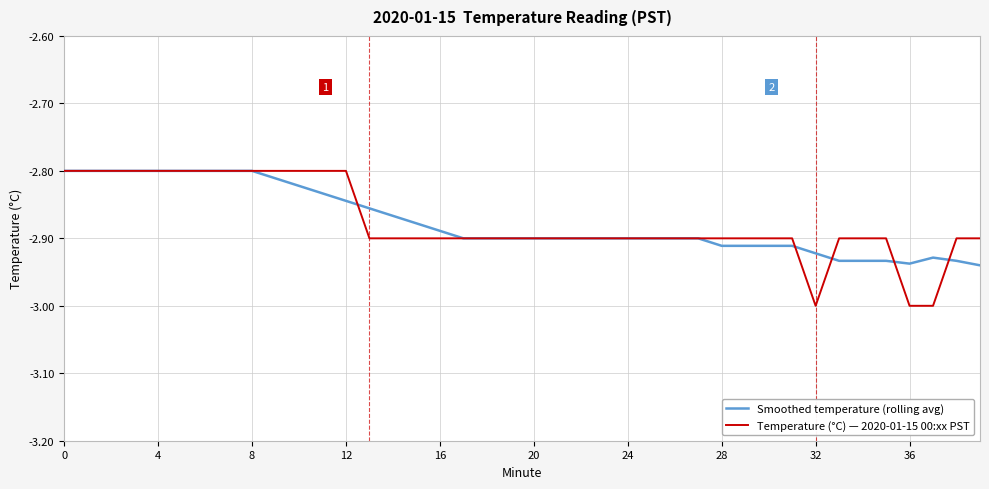

What is the minimum value shown in the chart?

-3.0